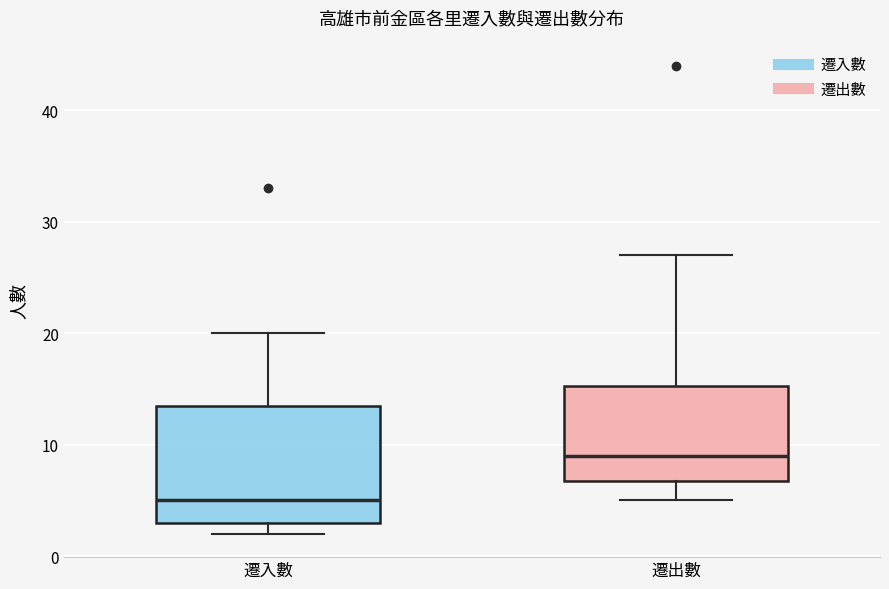

Reading left to right, transcribe this box plot: for each box, give where its median line is, the range the box spans, and where its two whiskers end, as read against the y-axis. The values are not printed on the chart, so give them approximately, as read against the axis.

遷入數: median 5, box 3 to 14, whiskers 2 to 20
遷出數: median 9, box 7 to 15, whiskers 5 to 27